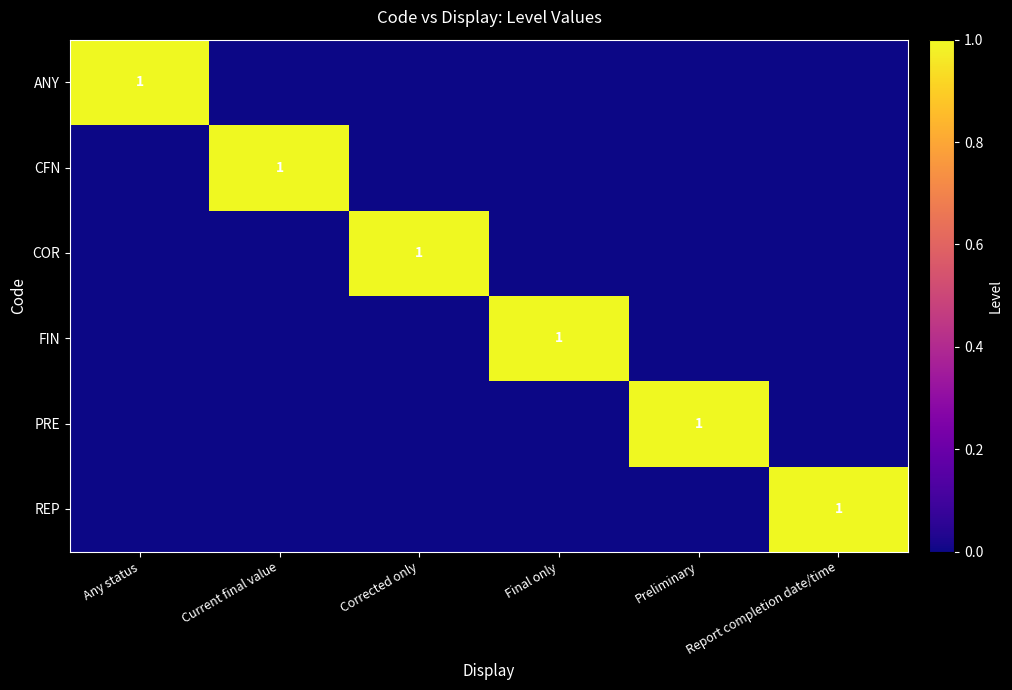

Which series changed the most between Any status and Preliminary?

ANY